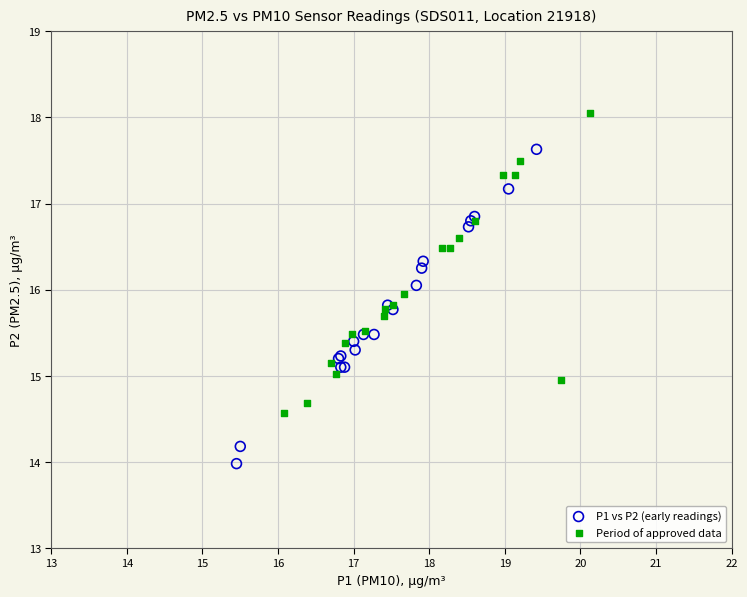

Which series contains the highest Y value?

Period of approved data